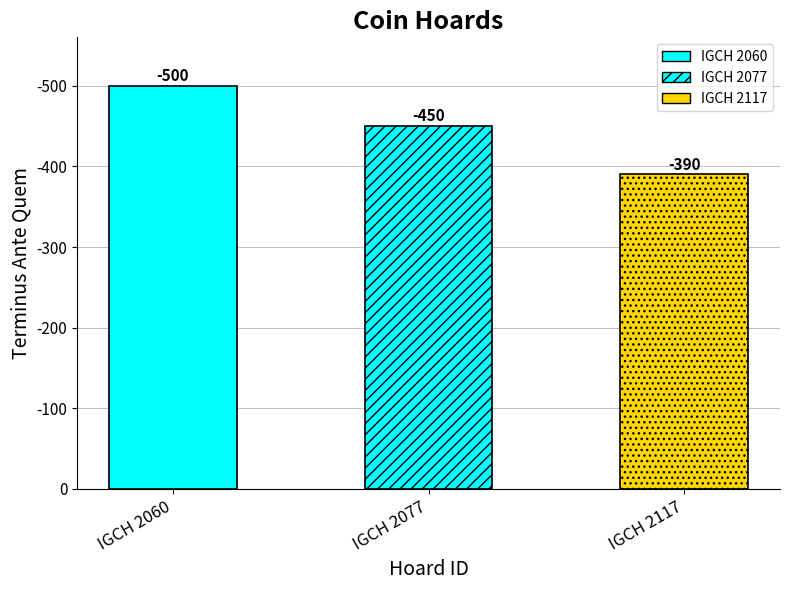

List the labels in order of value, smallest first.

IGCH 2060, IGCH 2077, IGCH 2117